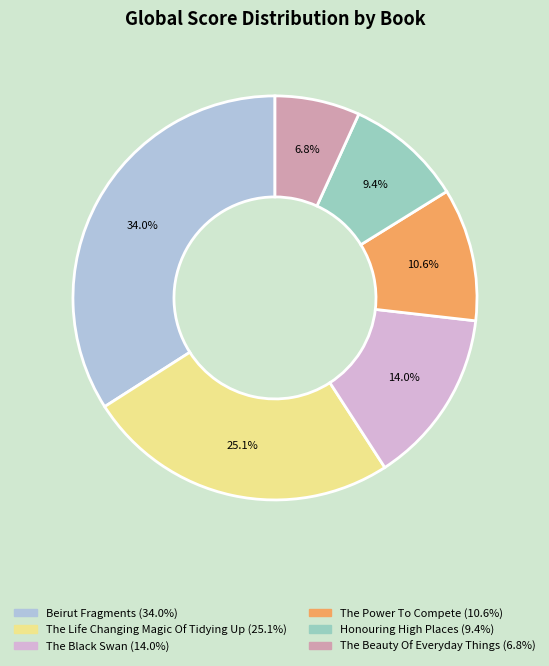

How many segments does this pie chart have?

6